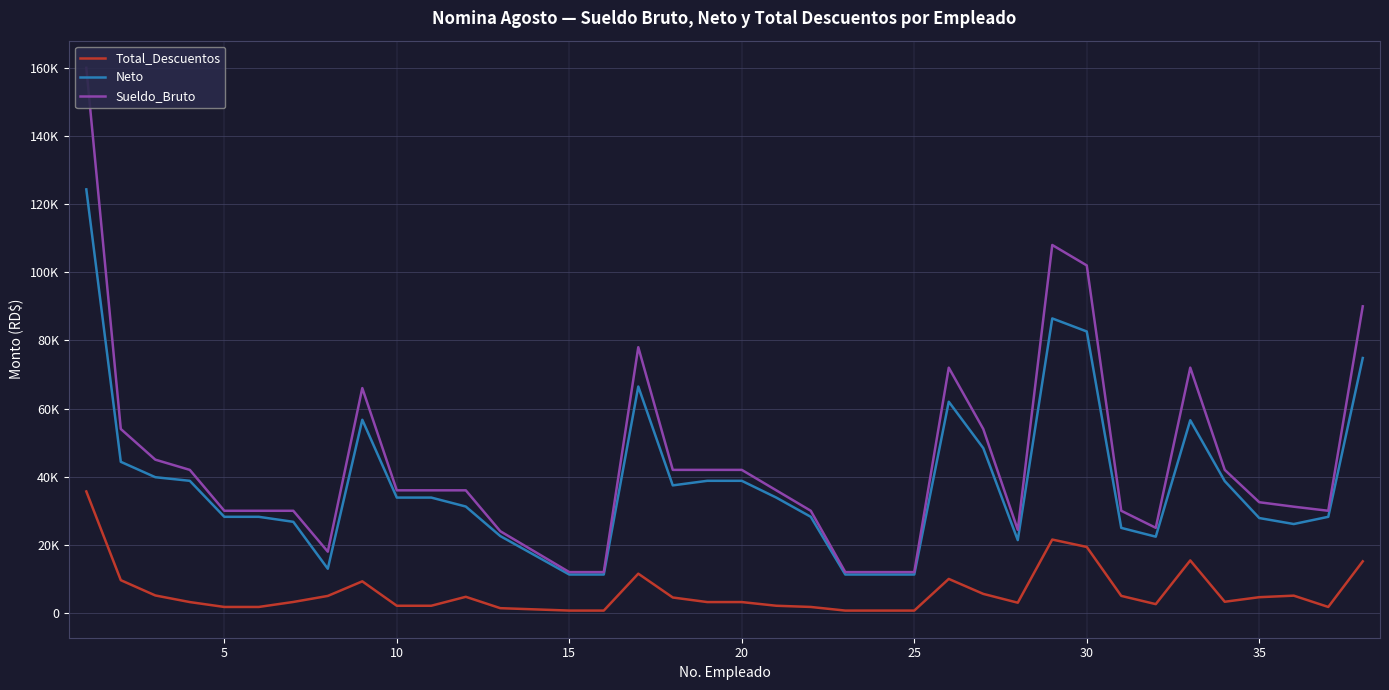

In Total_Descuentos, how many points are higher than both neighbors (excluding endpoints)?

7